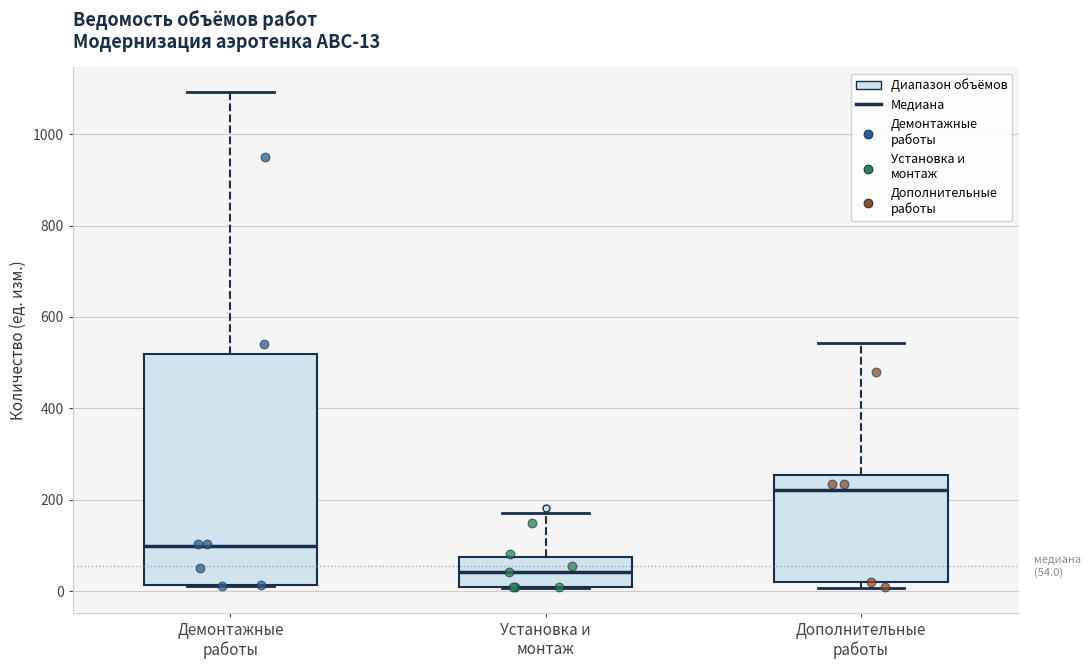

Which box's median line is the highest?

Дополнительные работы